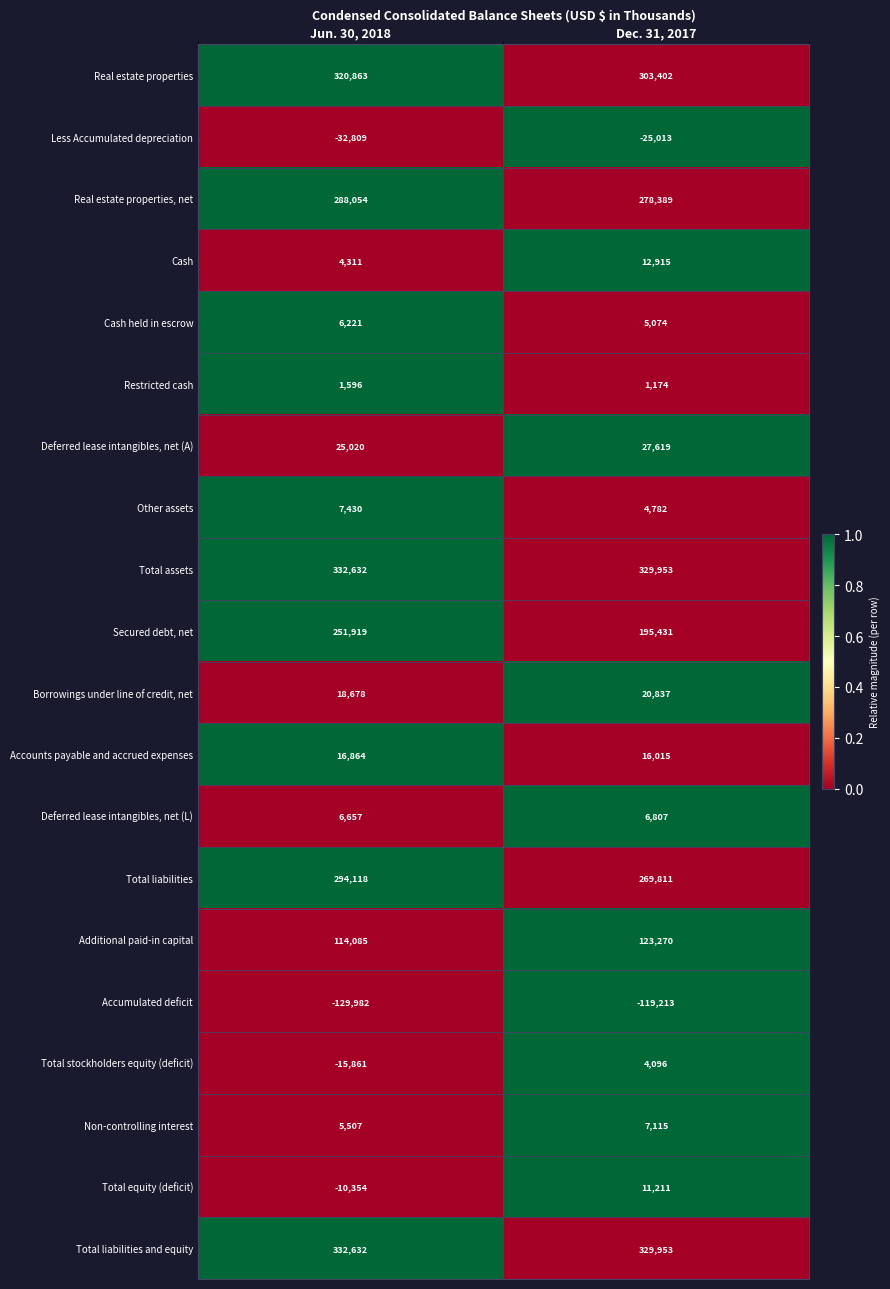

List the labels in order of Total liabilities value, smallest first.

Dec. 31, 2017, Jun. 30, 2018